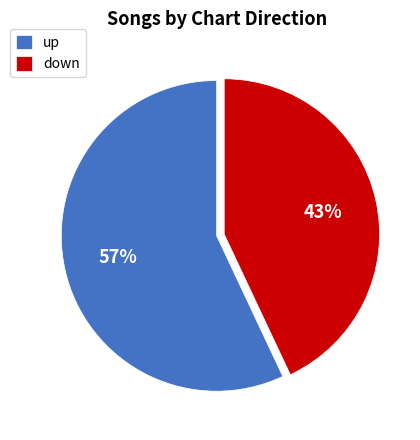

How many segments does this pie chart have?

2